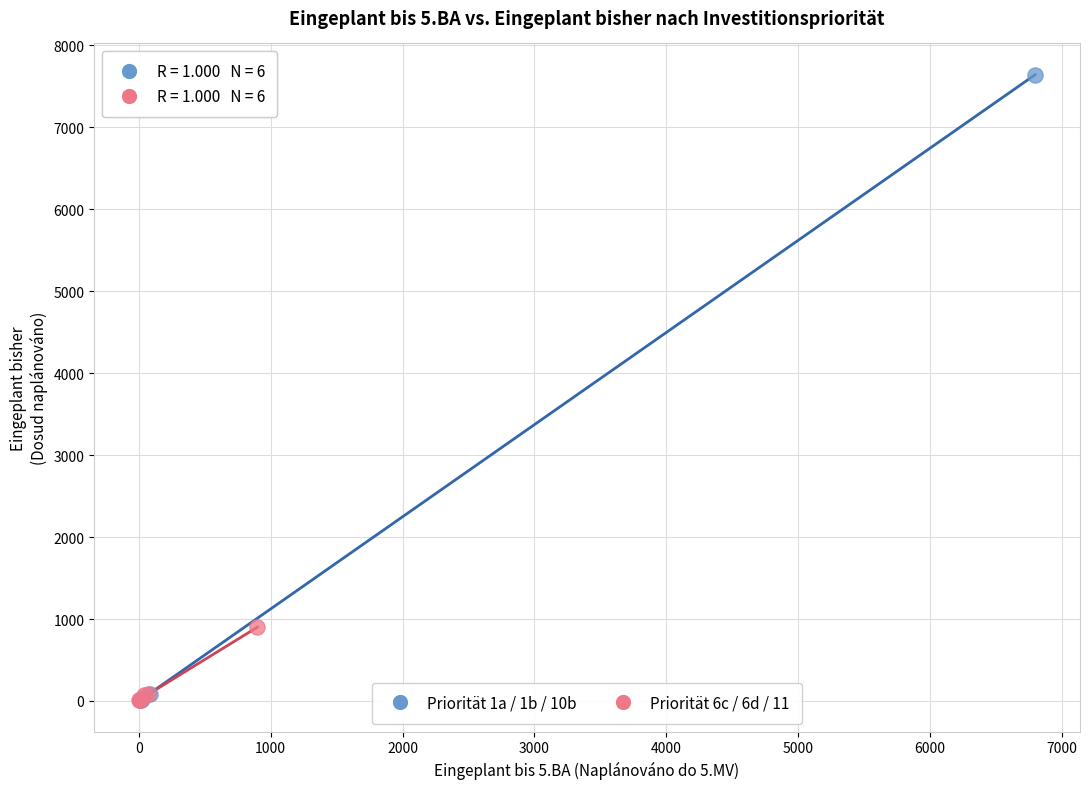

What are all the series names shown in the legend?

Priorität 1a / 1b / 10b, Priorität 6c / 6d / 11